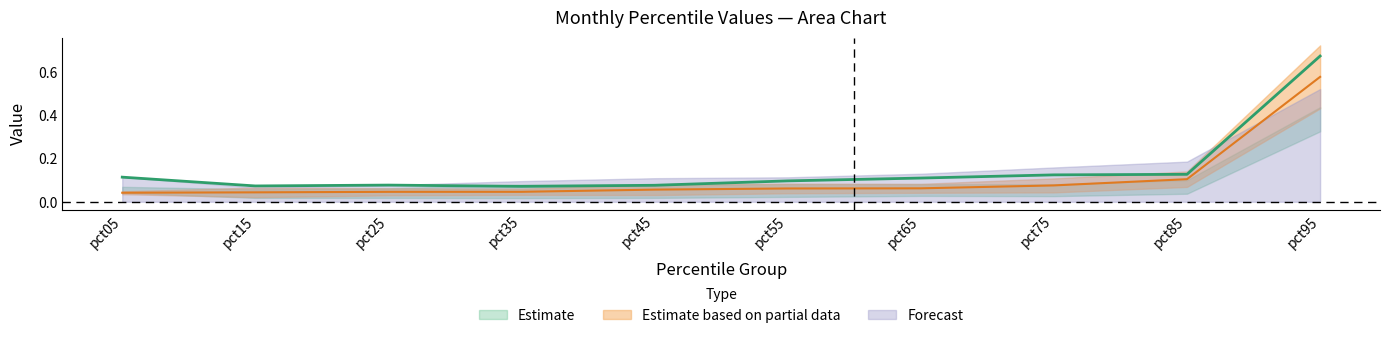

The value of Jun at pct45 is 0.1. True or false?

True